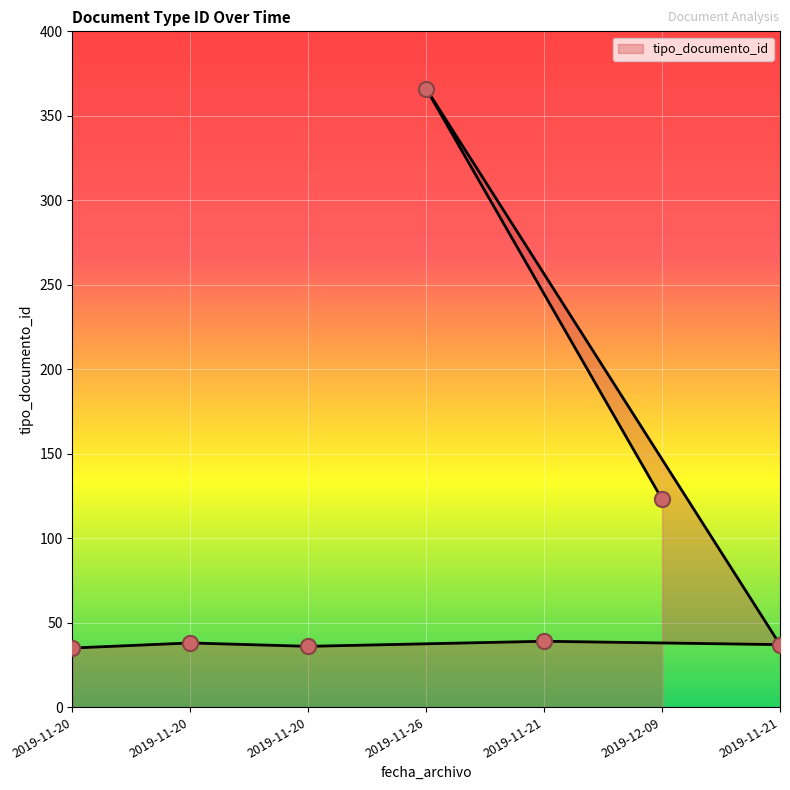

What is the change in value from 2019-11-20 to 2019-11-21?

-1